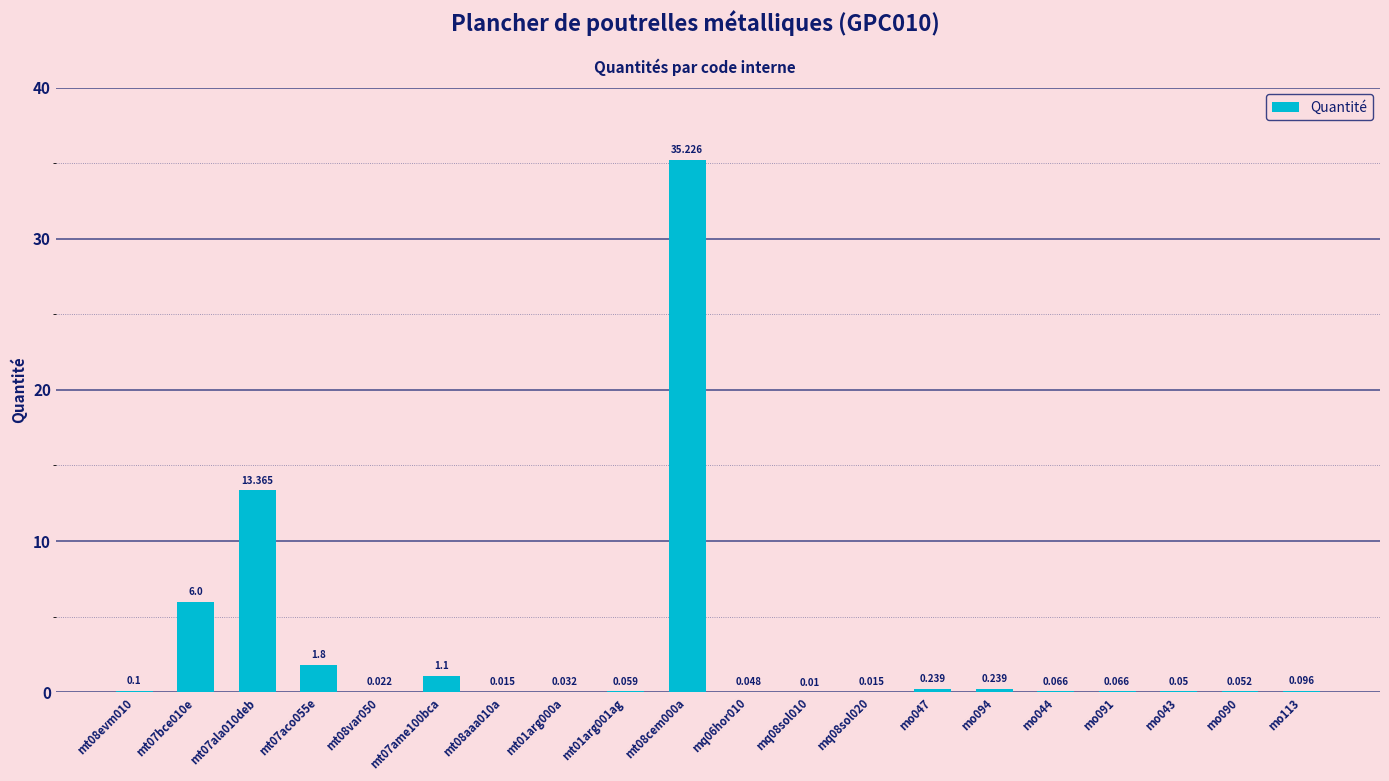

Which label corresponds to the largest value in the chart?

mt08cem000a